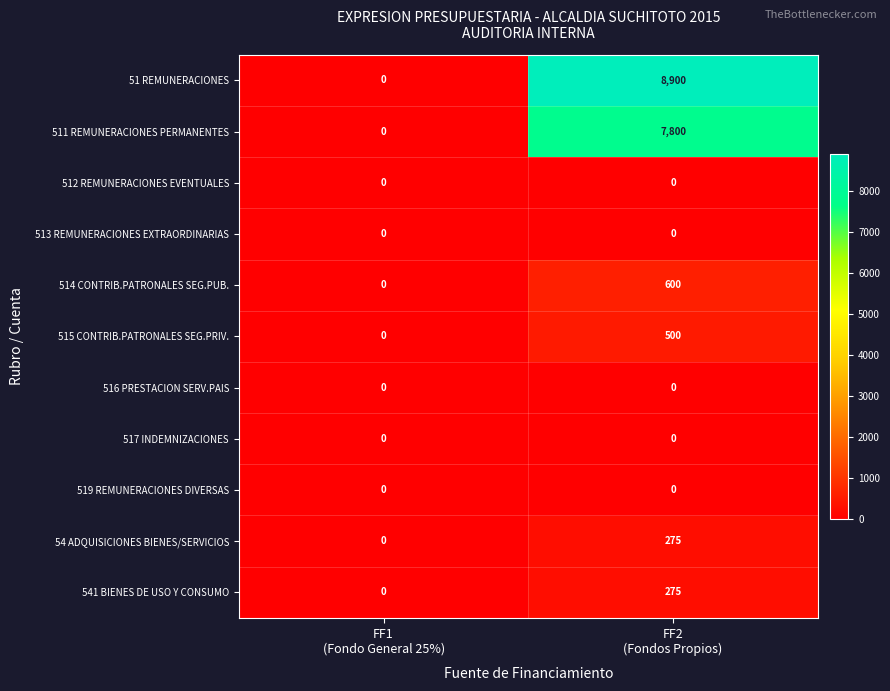

What is the maximum value shown in the chart?

8900